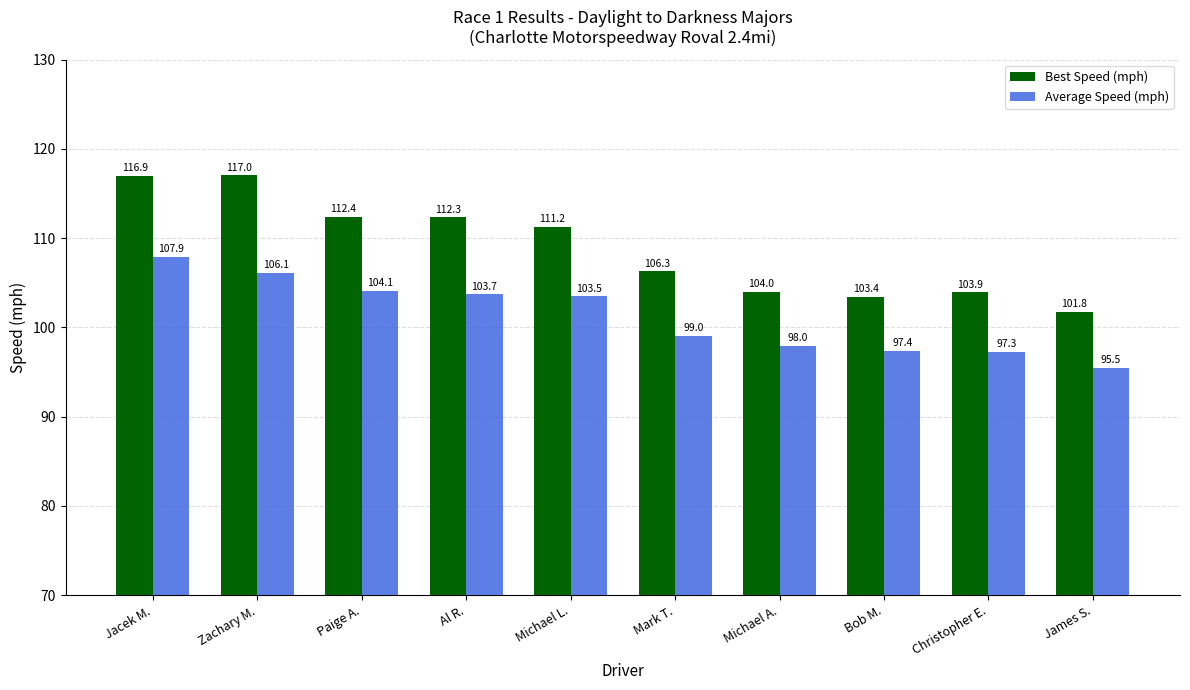

Count the number of categories in the chart.

10